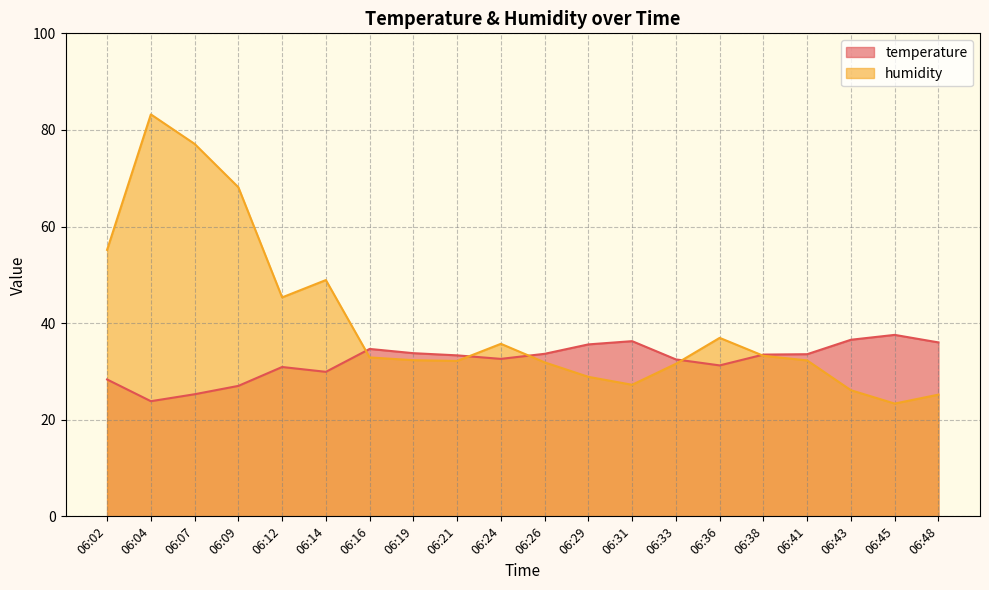

Which category has the lowest value in the humidity series?

06:45